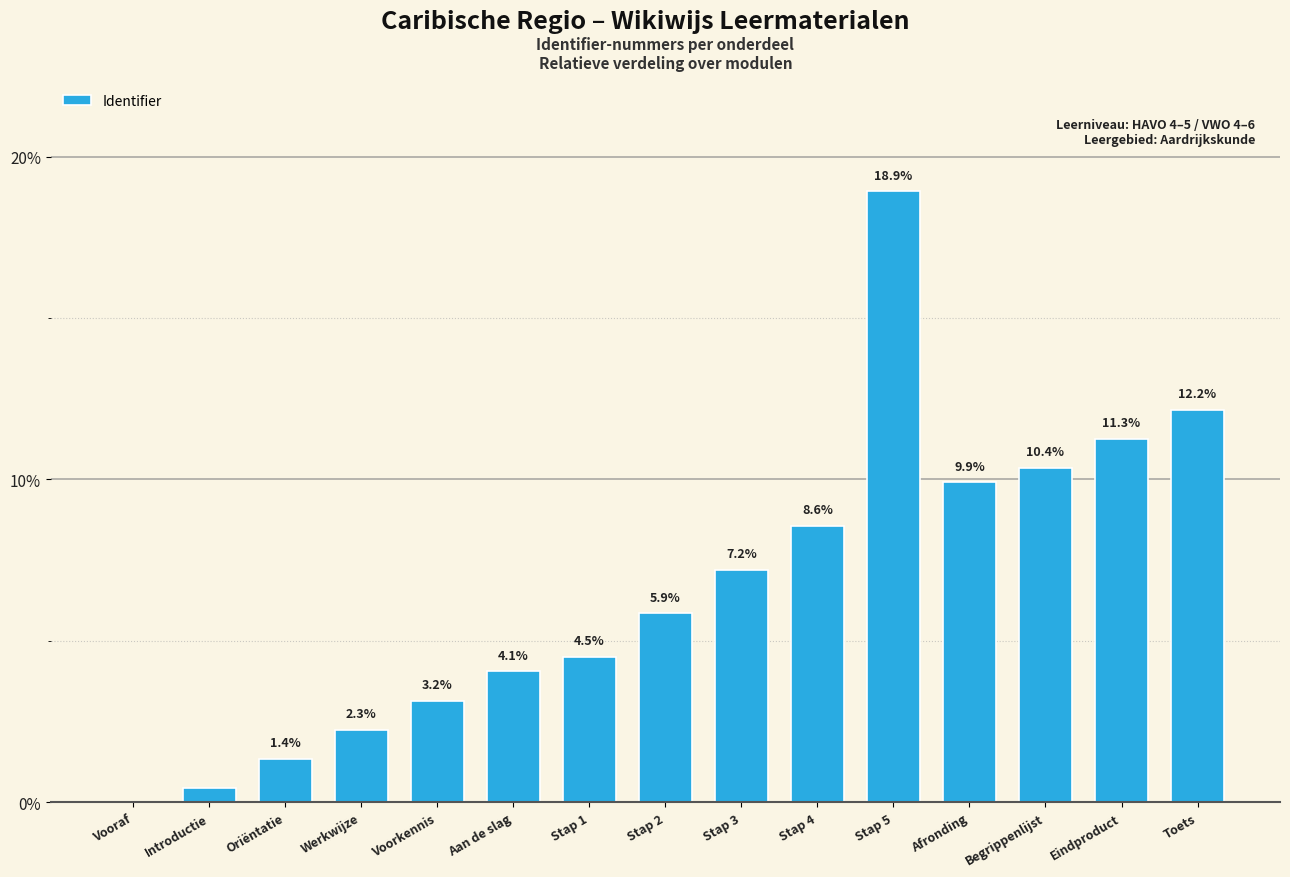

Between Stap 2 and Vooraf, which is larger?

Stap 2